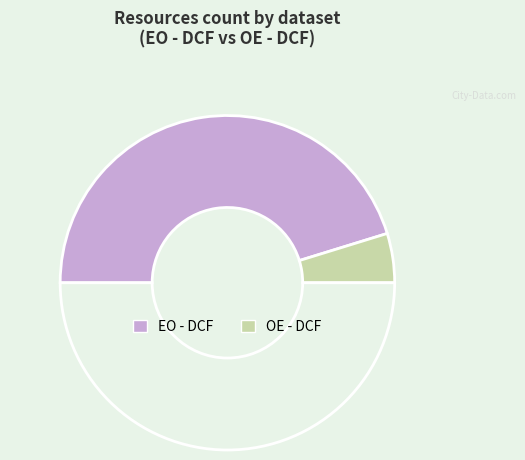

How many segments does this pie chart have?

3